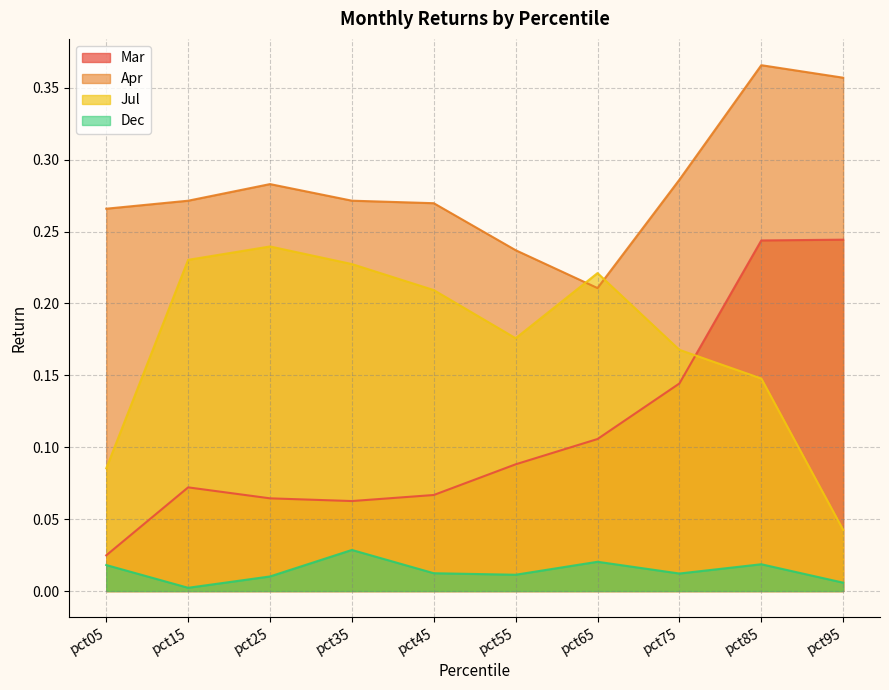

True or false: Mar and Apr cross at least once.

False